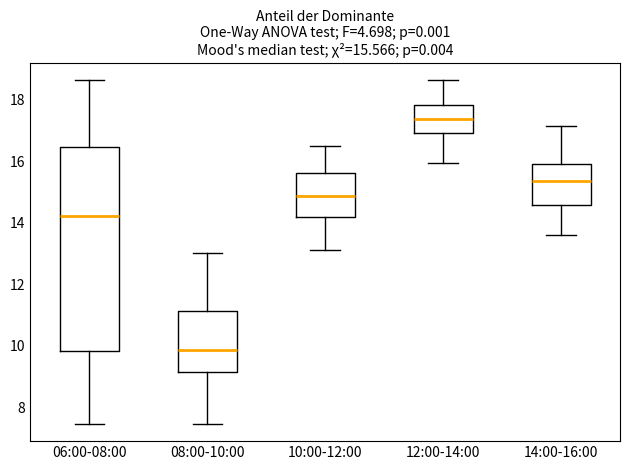

Comparing the boxes themselves (not the whiskers), which one is the tallest?

06:00-08:00